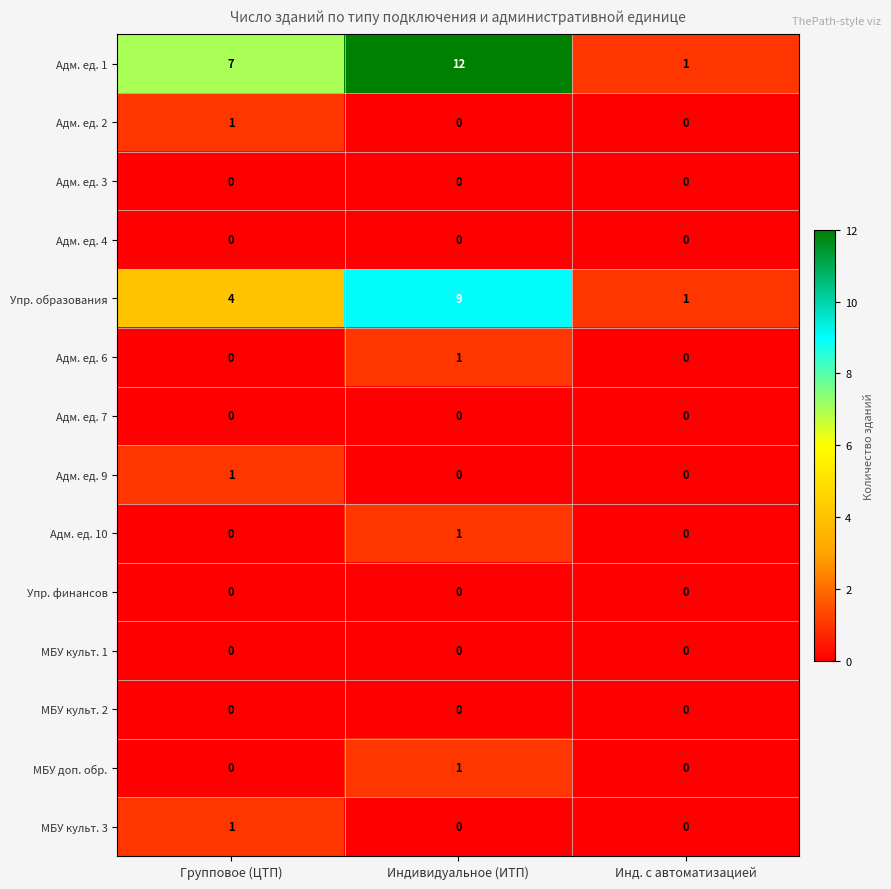

Count the МБУ культ. 3 values in the range 0 to 1.

3